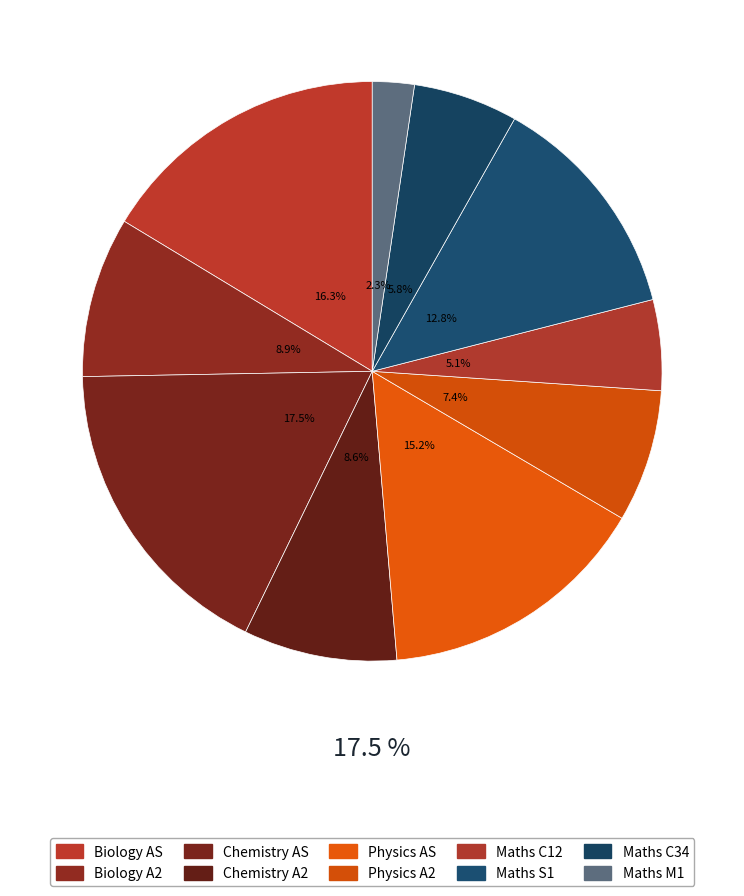

Count the number of slices in the pie.

10